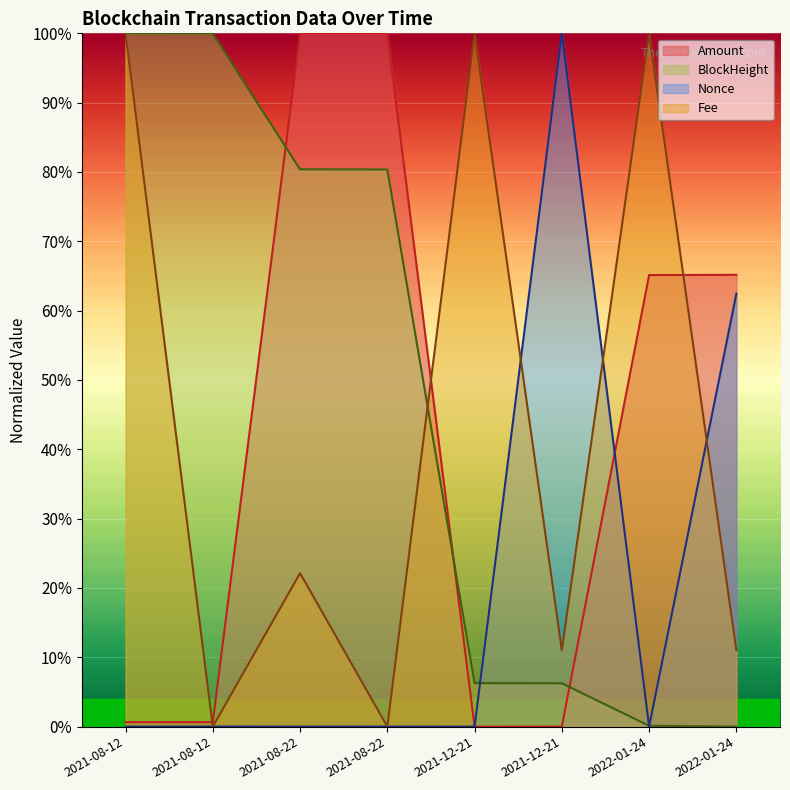

How many lines are shown in the chart?

4